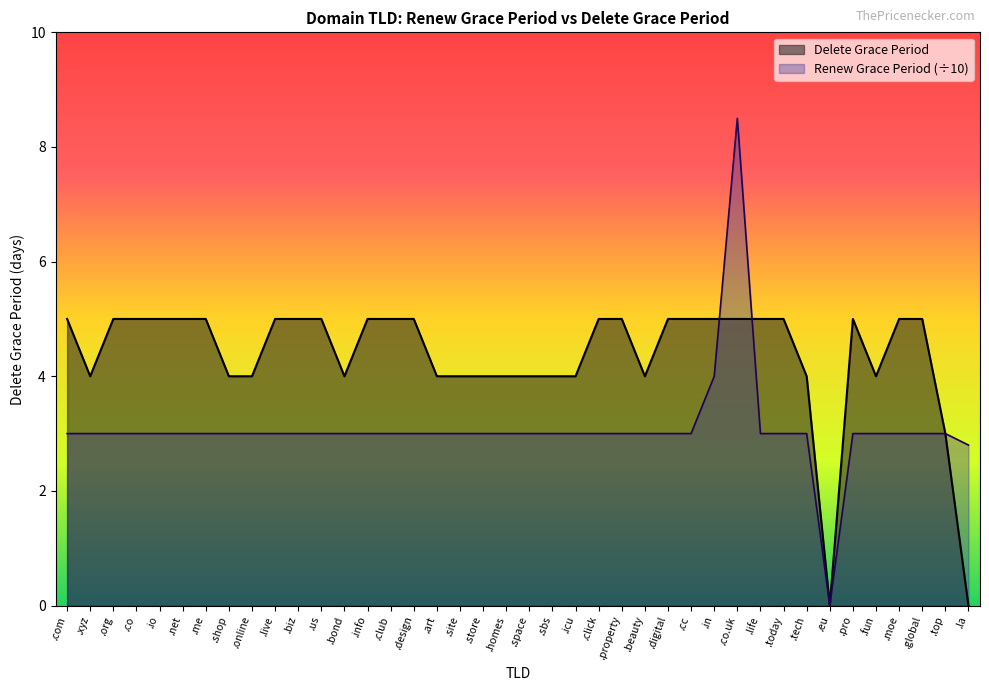

What is the change in value from .us to .store?

-1